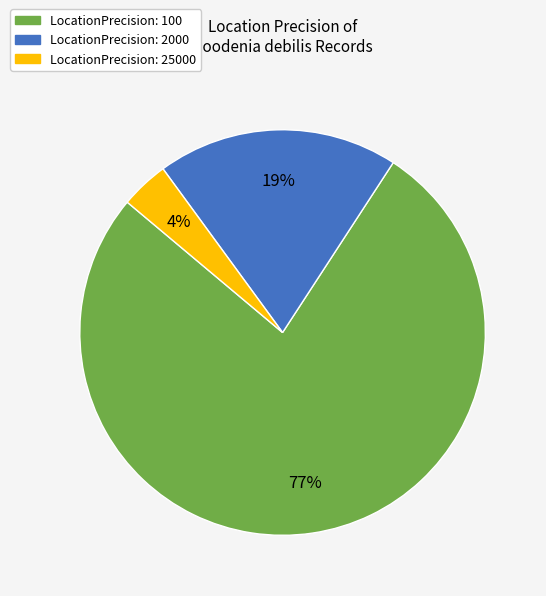

How many slices are in this pie chart?

3